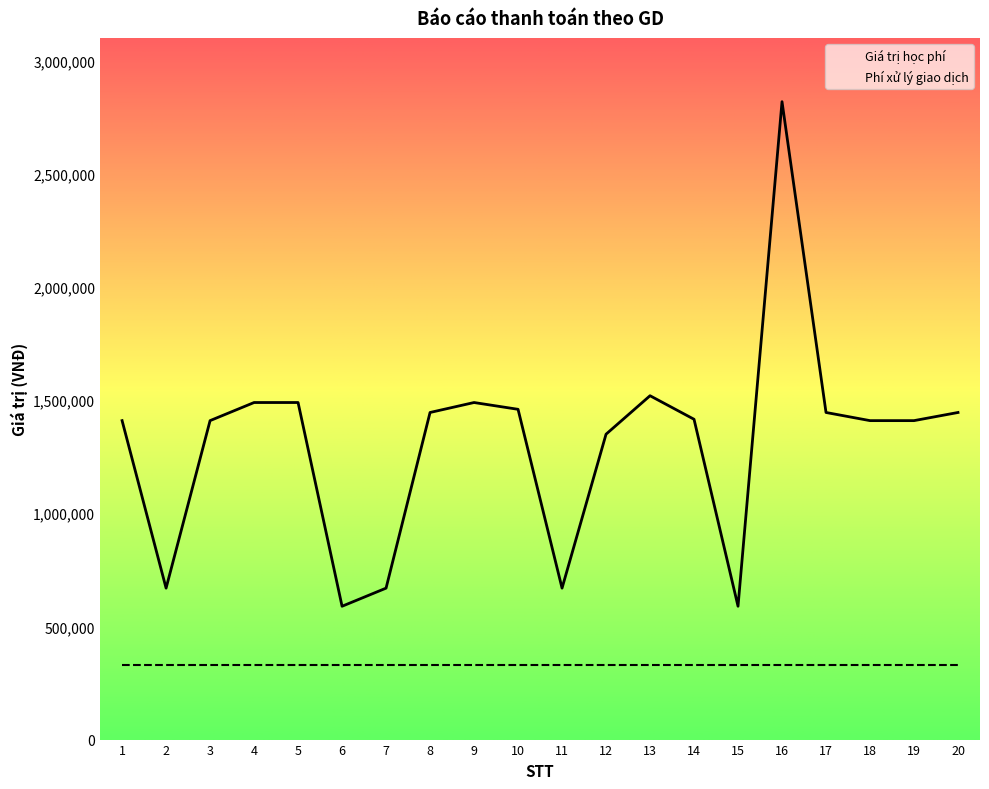

What is the sum of all values?

26183000